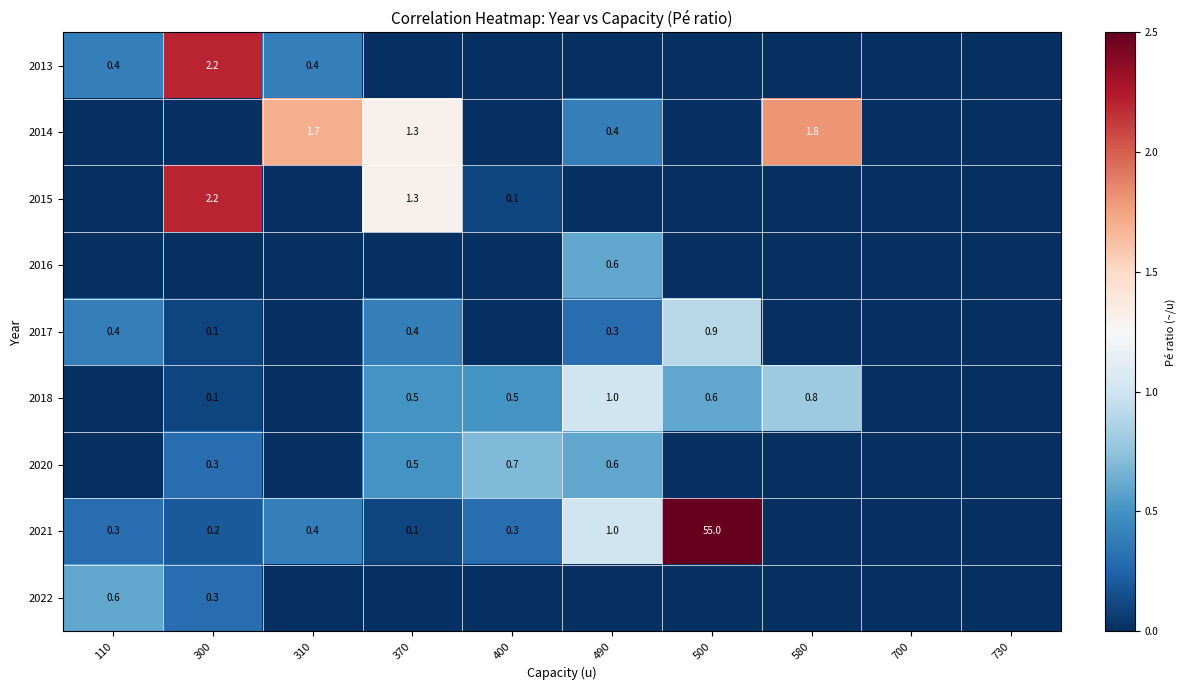

What is the sum of the 2021 values at 300 and 310?

0.6